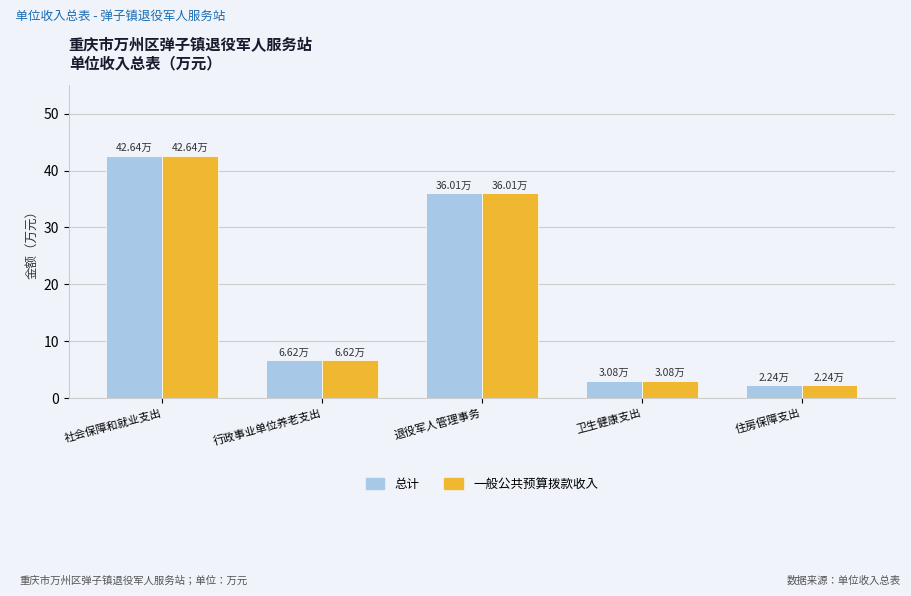

Count the number of categories in the chart.

5